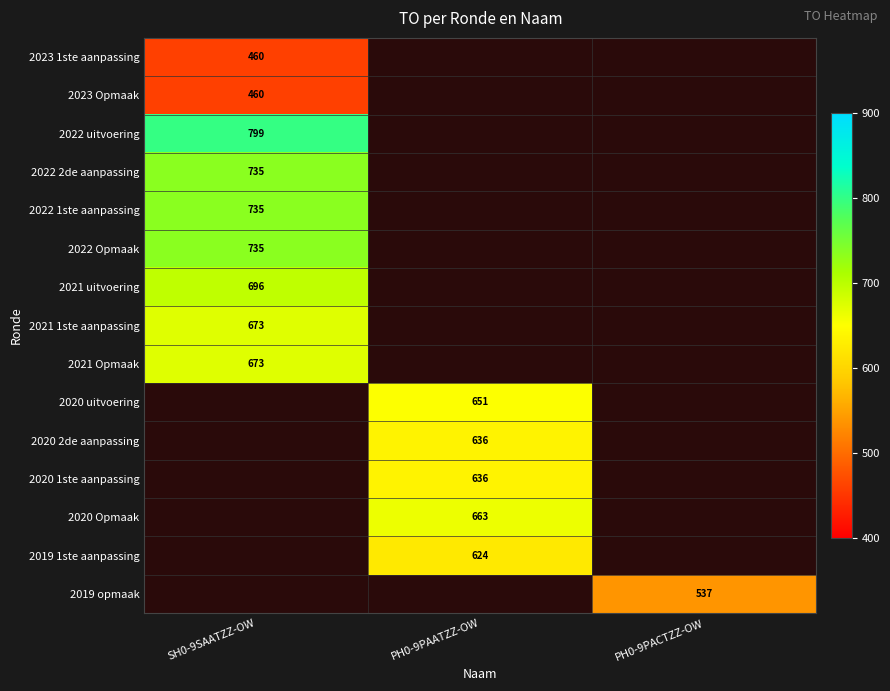

Is it true that 2022 1ste aanpassing equals 735 at SH0-9SAATZZ-OW?

True